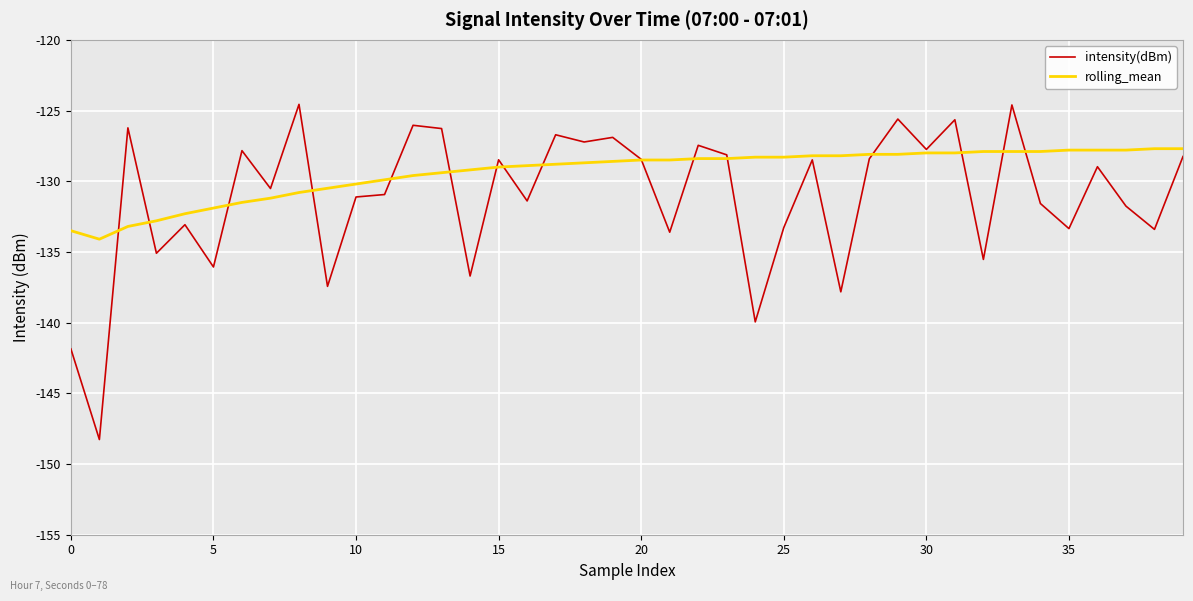

What is the difference between the maximum and minimum values in the intensity(dBm) series?

23.7